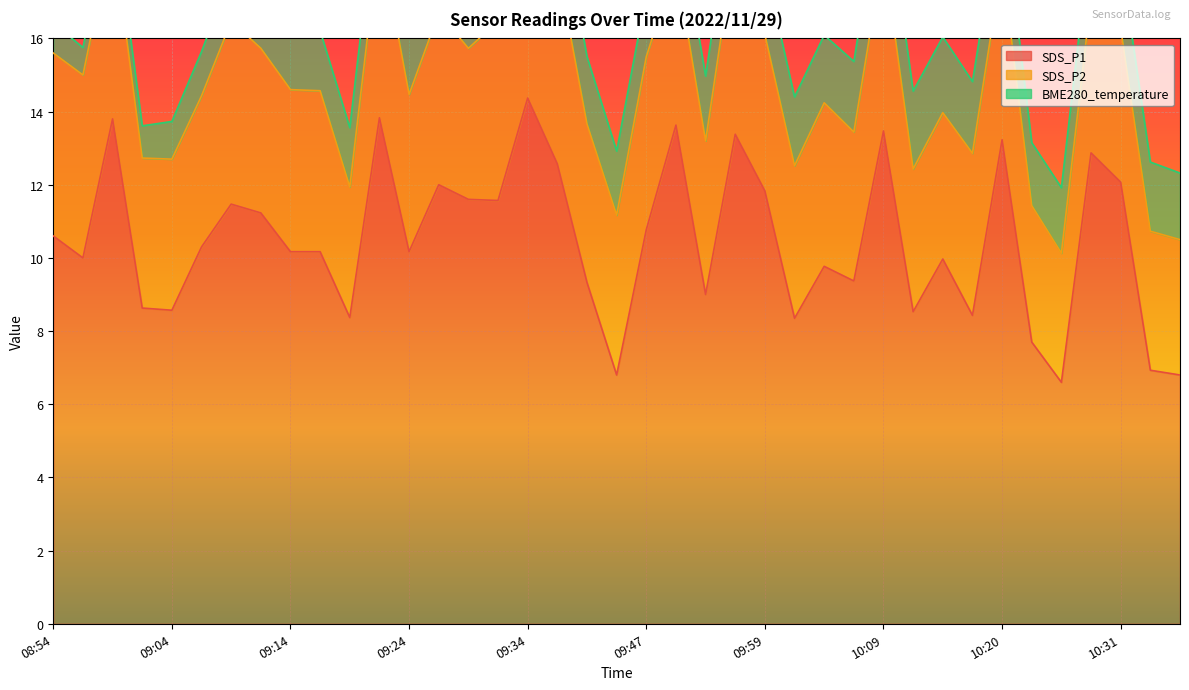

How many data points in BME280_temperature are above 1?

35